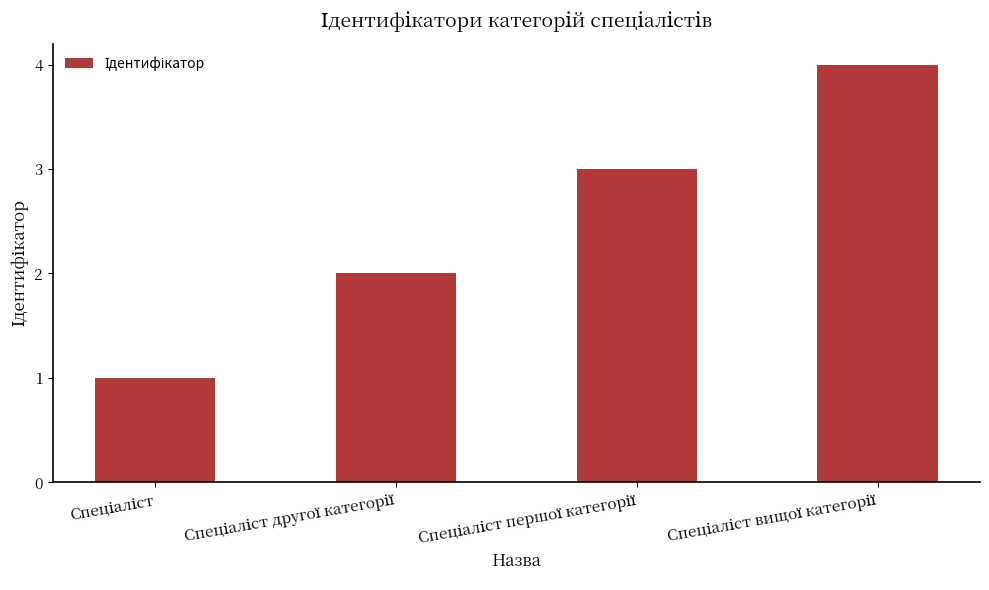

What is the greatest value displayed?

4